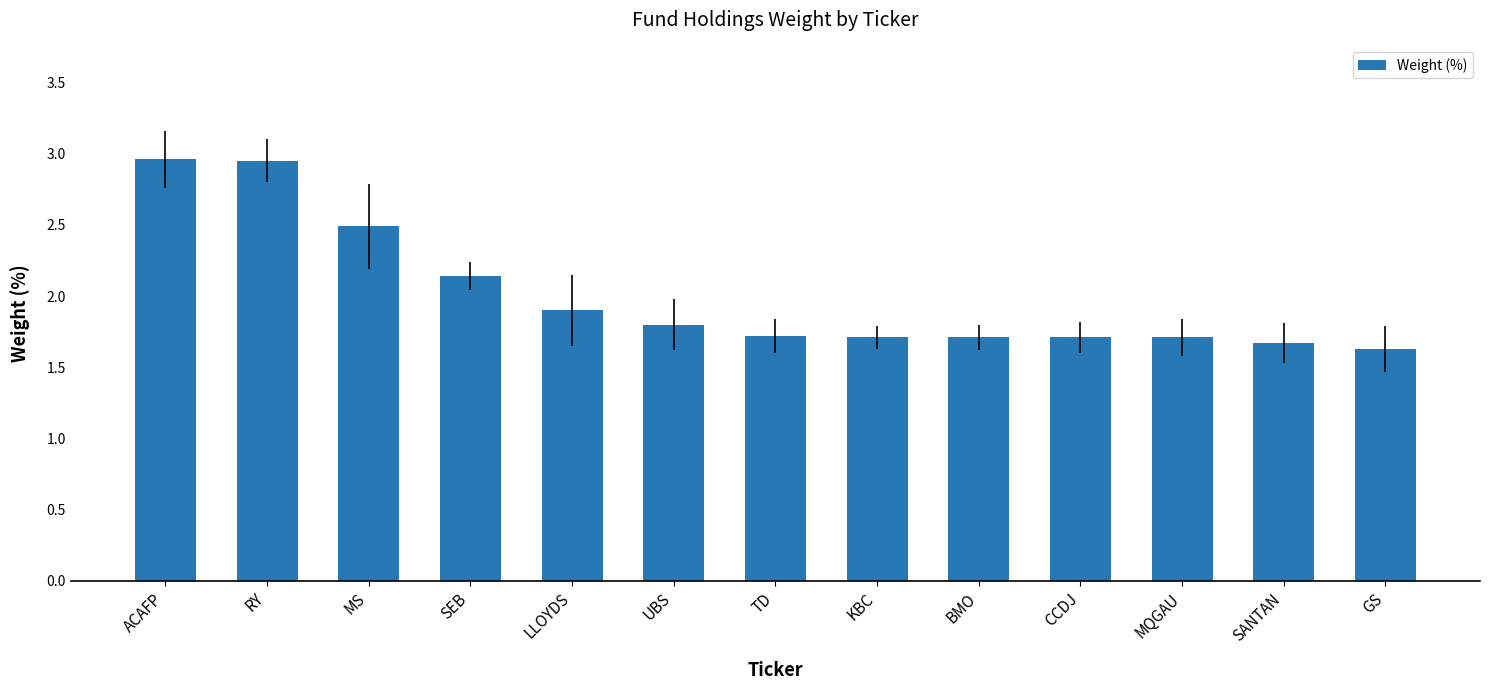

What is the difference between the maximum and minimum values?

1.3